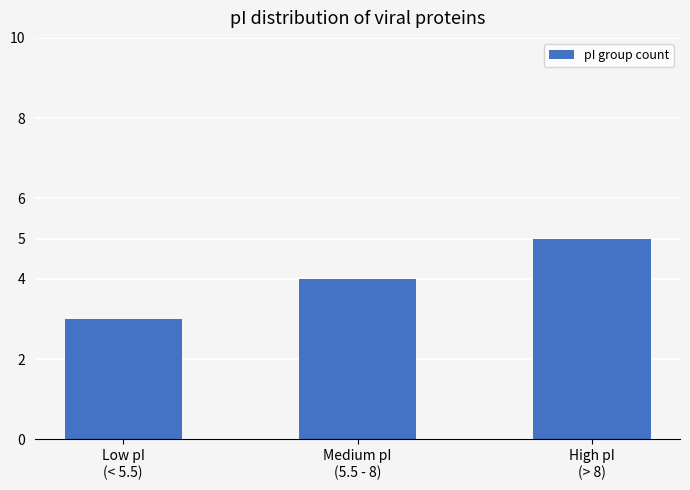

What is the sum of the values at Low pI
(< 5.5) and High pI
(> 8)?

8